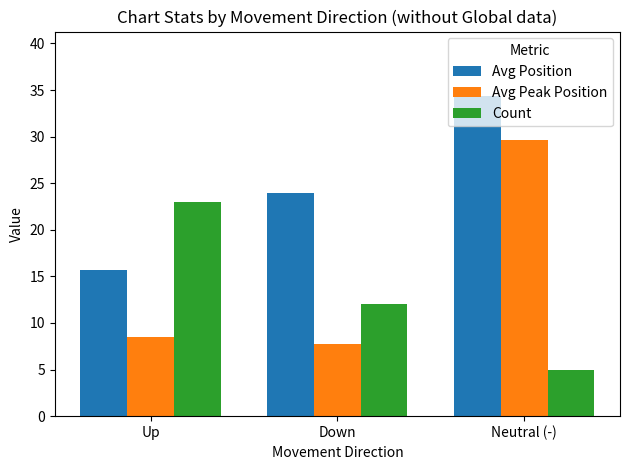

What is the total value across all series at Down?

43.8